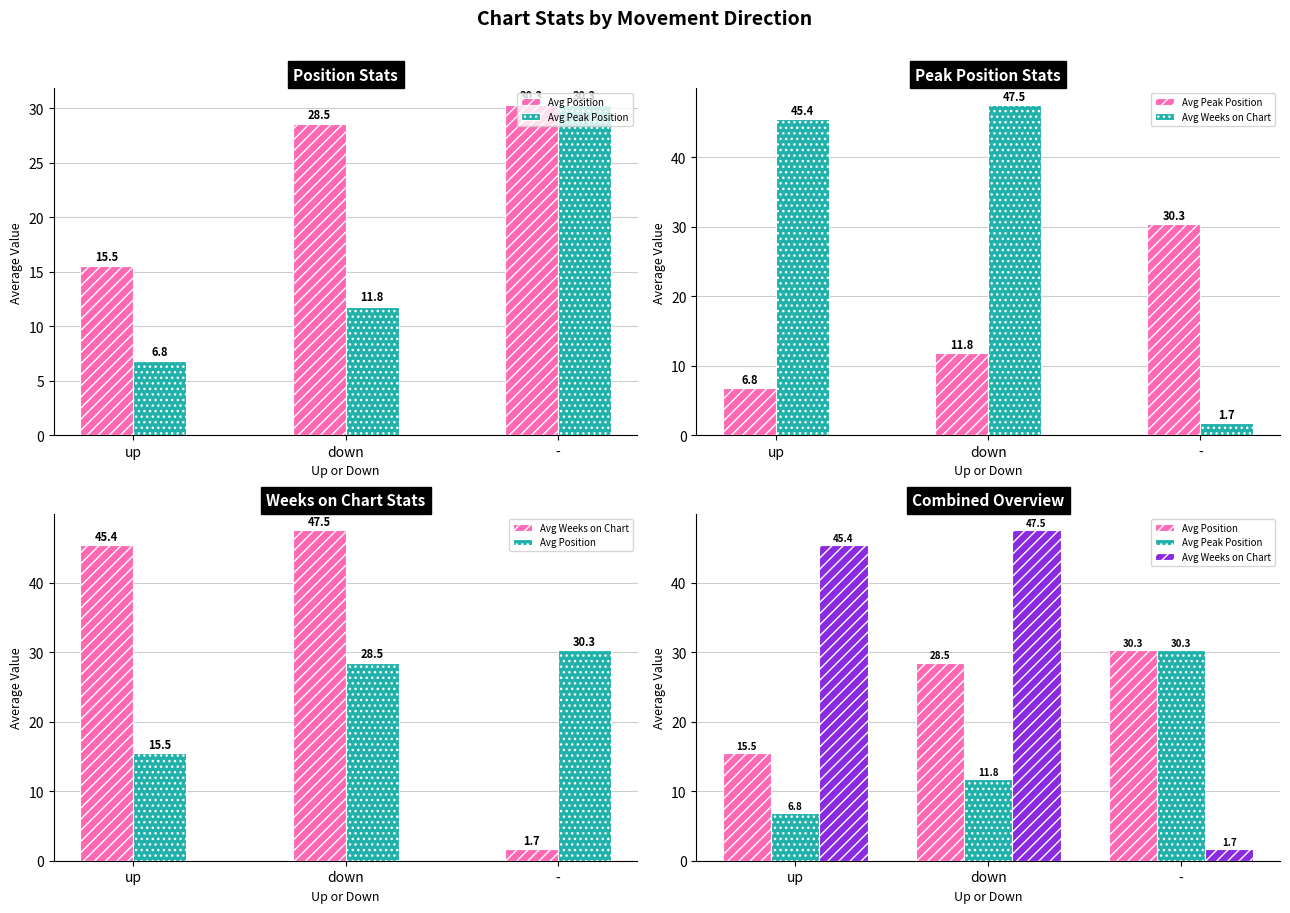

Read the Avg Peak Position value at down.

11.8